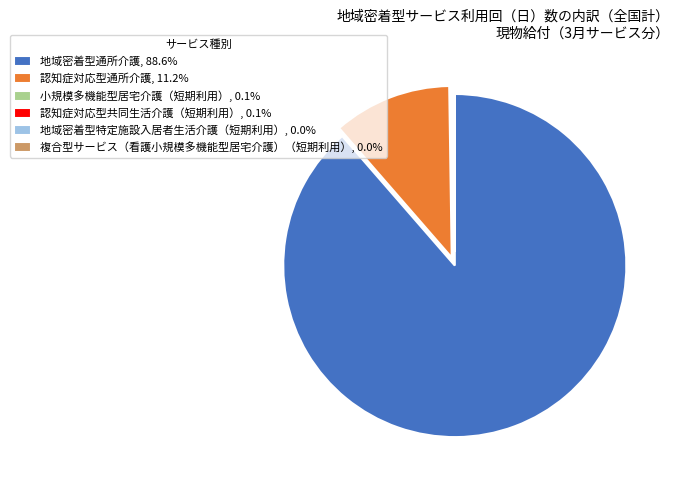

Is 地域密着型通所介護, 88.6% the majority of the pie?

Yes